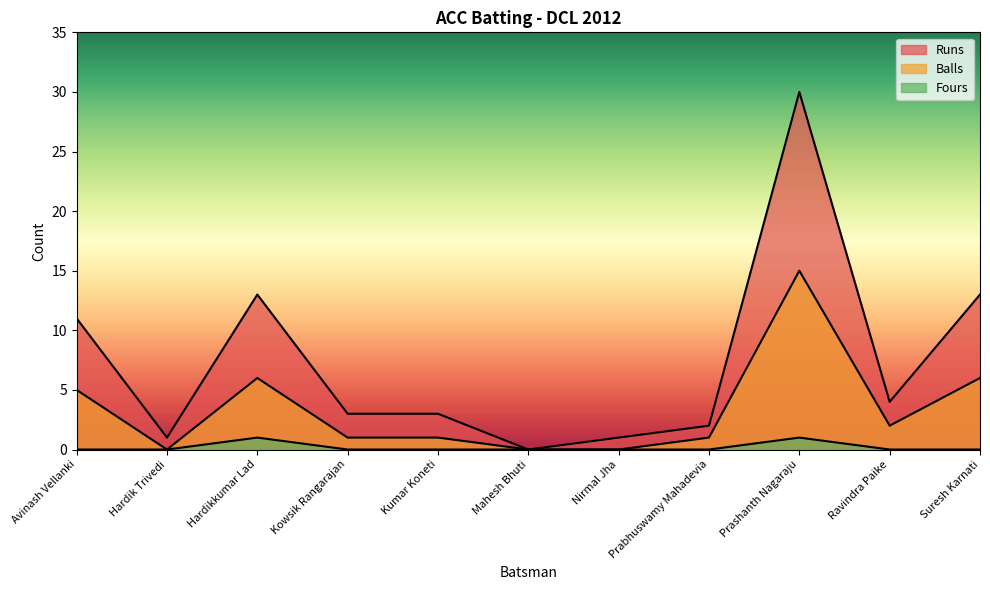

At how many categories does at least one series exceed 22?

1